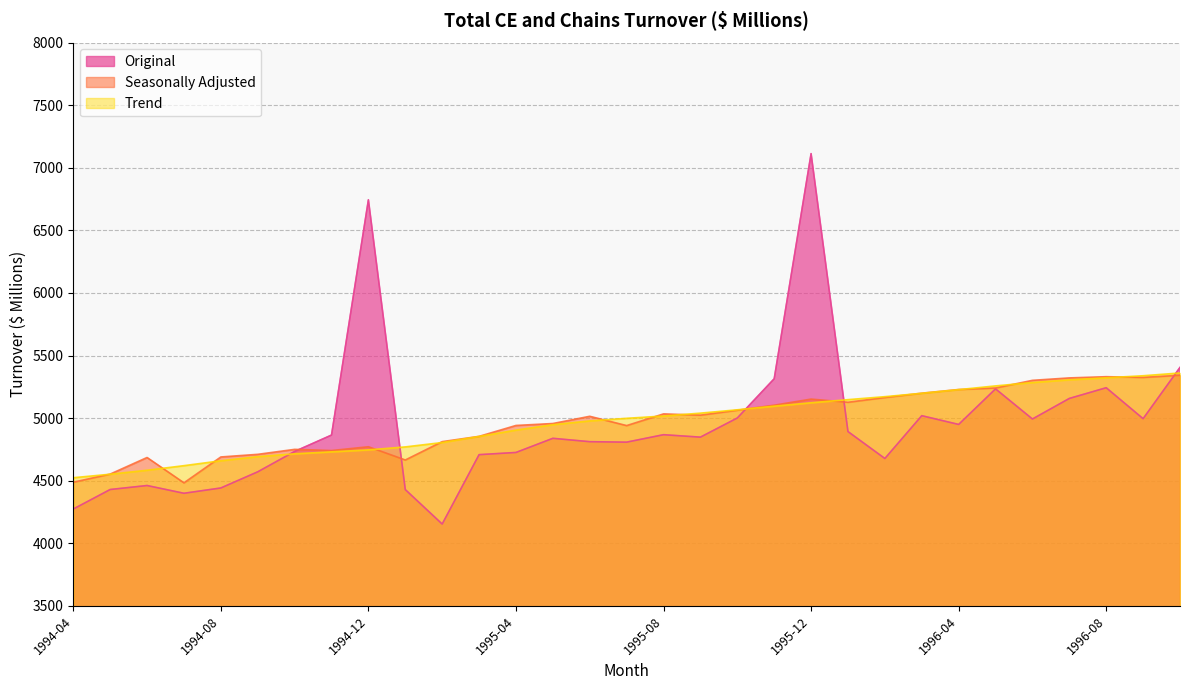

What is the total value across all series at 1996-03?

15417.0